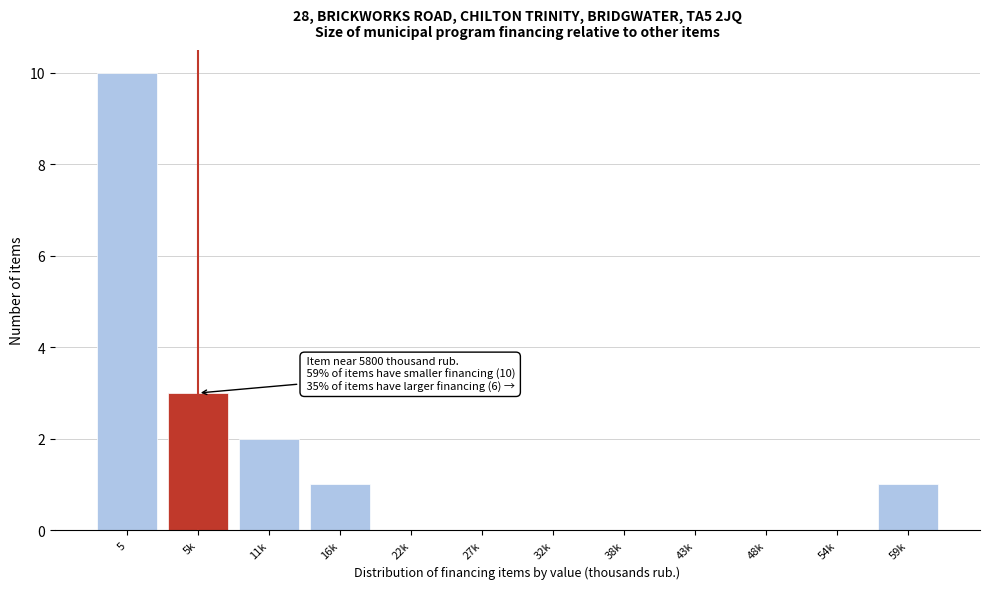

Reading left to right, extract all data points from this chart.

5=10	5k=3	11k=2	16k=1	22k=0	27k=0	32k=0	38k=0	43k=0	48k=0	54k=0	59k=1